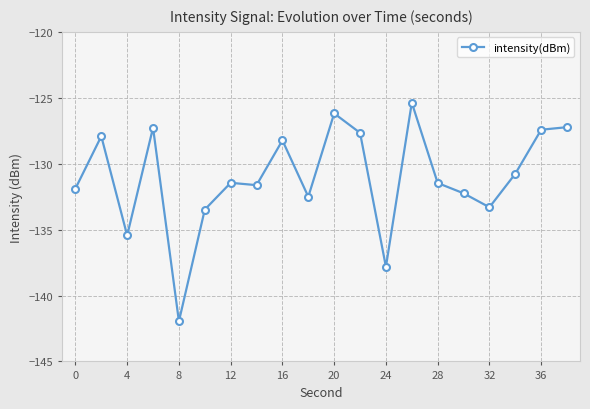

True or false: there are more than 0 points higher than both neighbors.

True